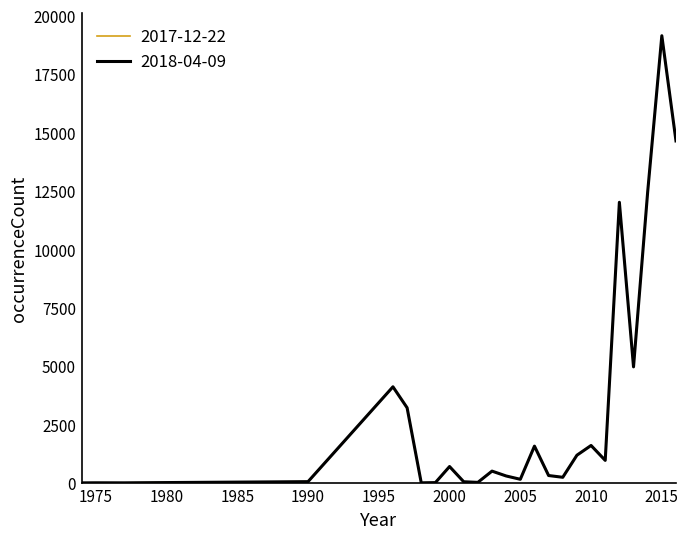

Where does the 2018-04-09 series first go above 504?

1996